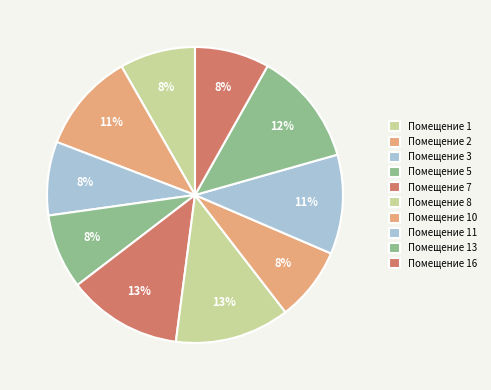

How many slices are in this pie chart?

10